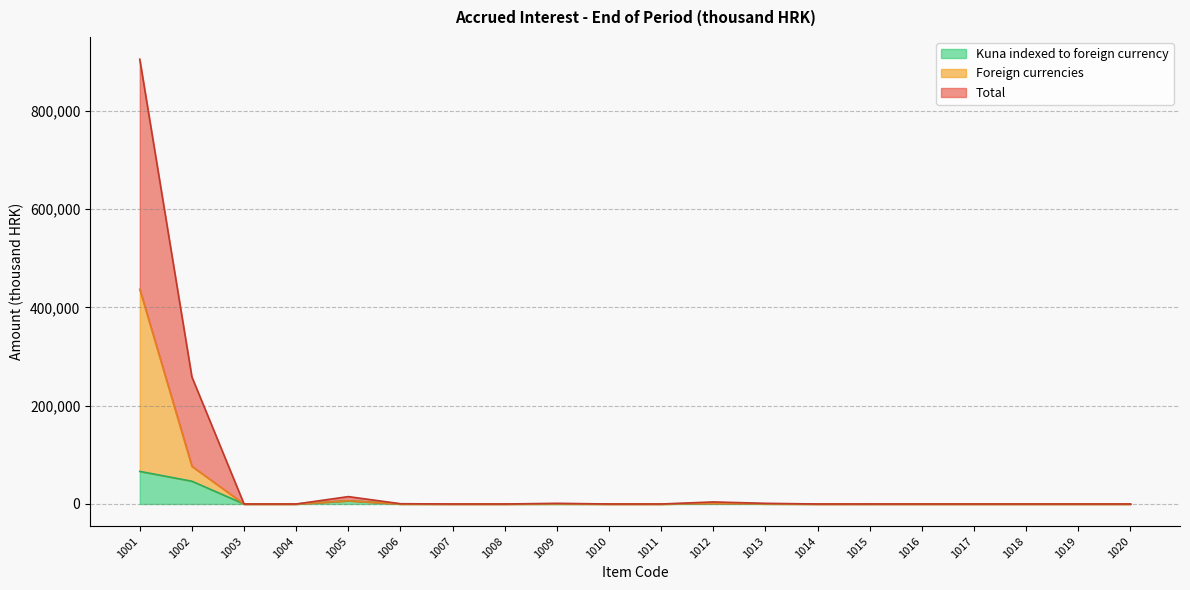

True or false: Foreign currencies has more than 1 points higher than both neighbors.

True